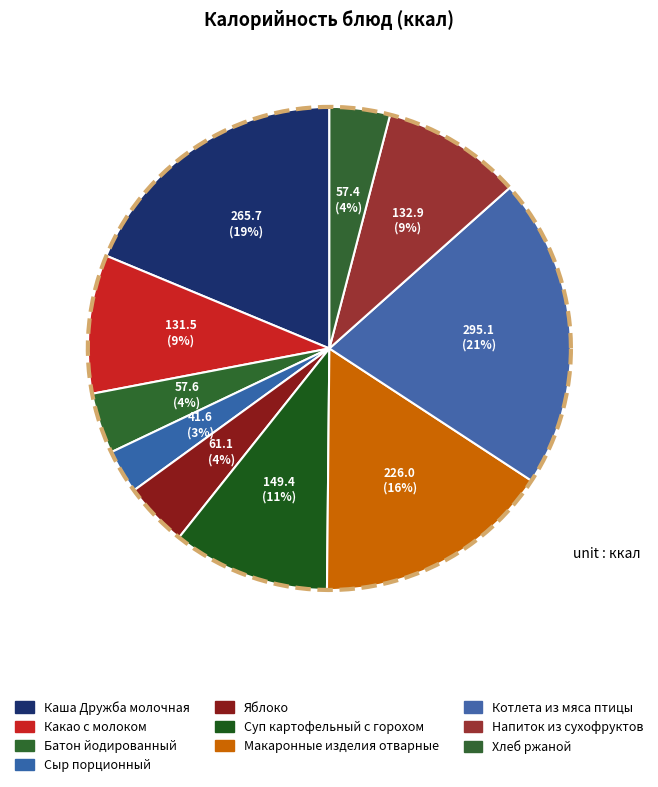

To the nearest percent, what is the average slice percentage?

10%